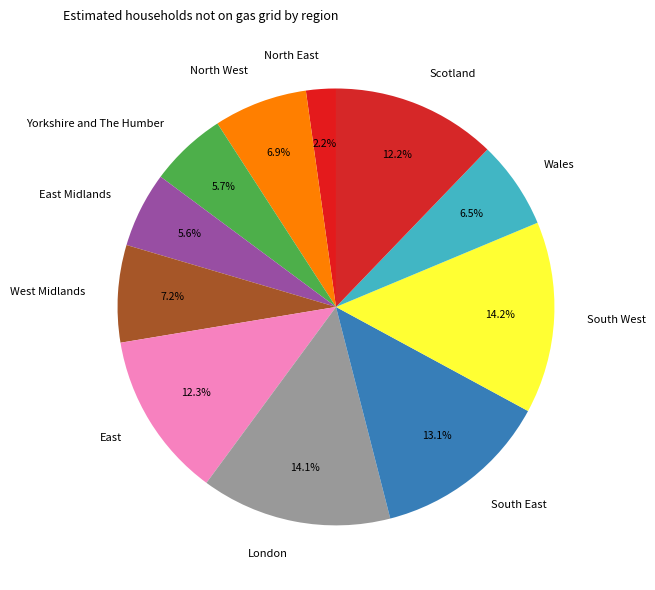

The North East slice represents 2% of the pie. True or false?

True